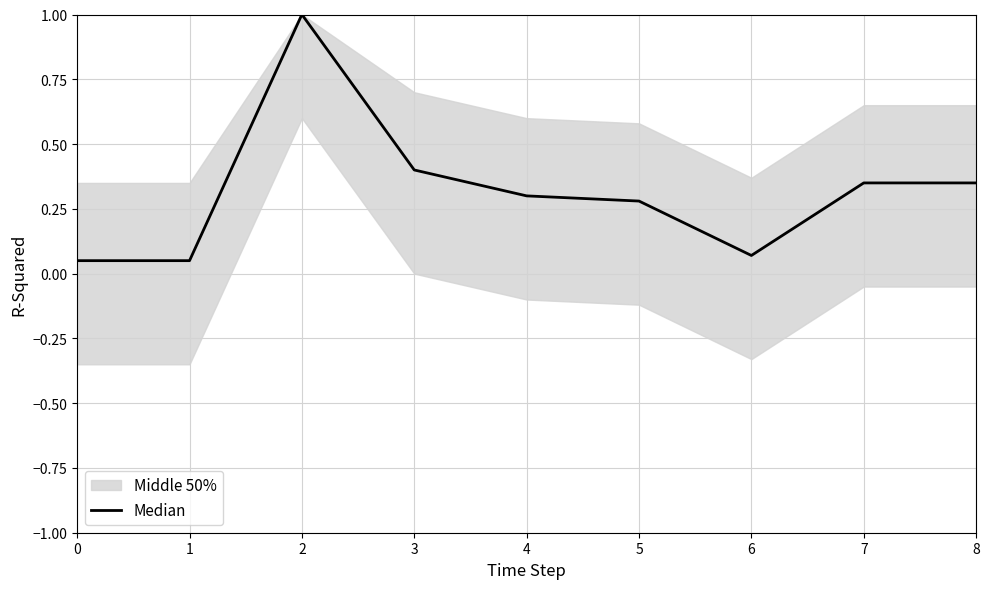

What is the value of the 5th point from the left?

0.3